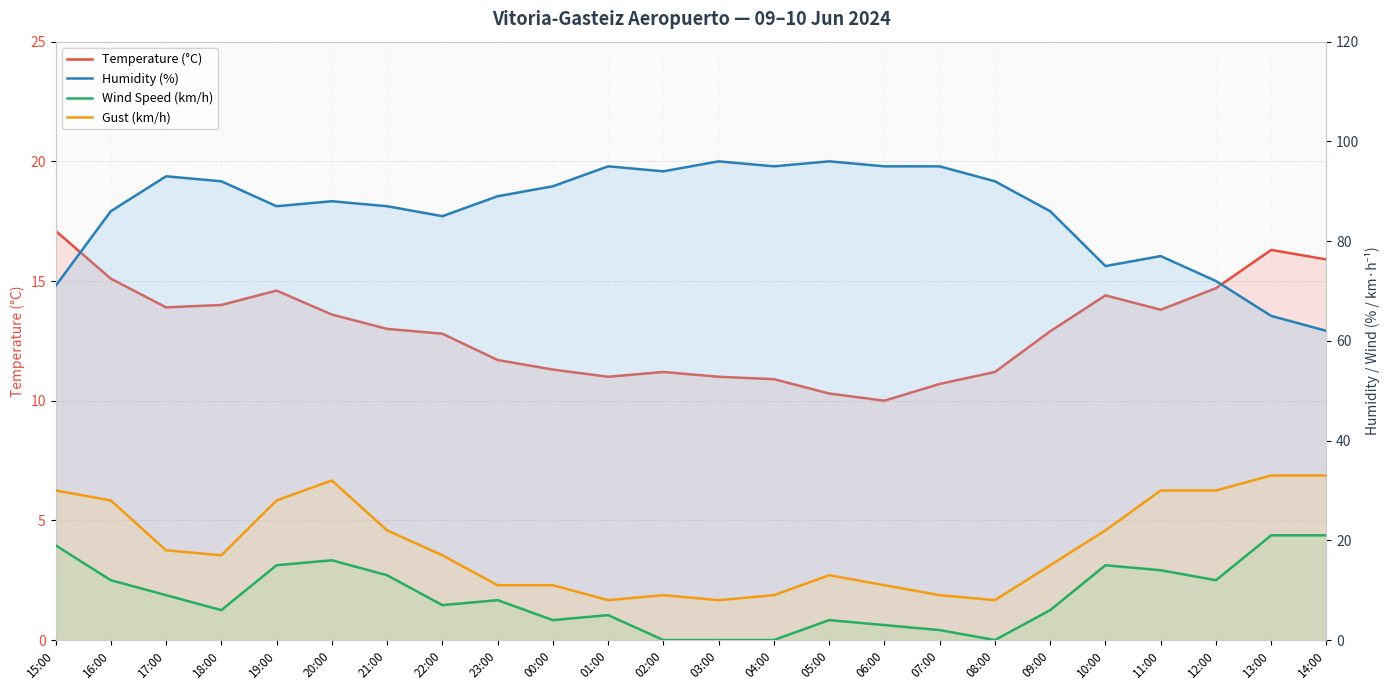

What are all the series names shown in the legend?

Temperature (°C), Humidity (%), Wind Speed (km/h), Gust (km/h)